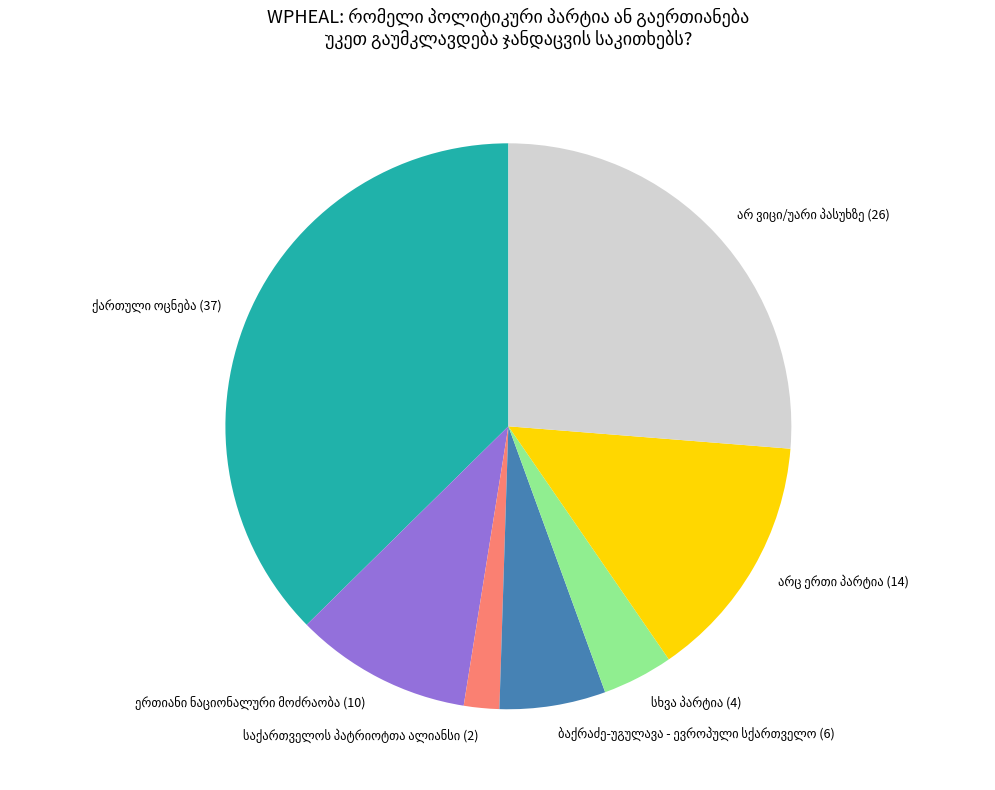

Is there any slice that represents more than half of the pie?

No